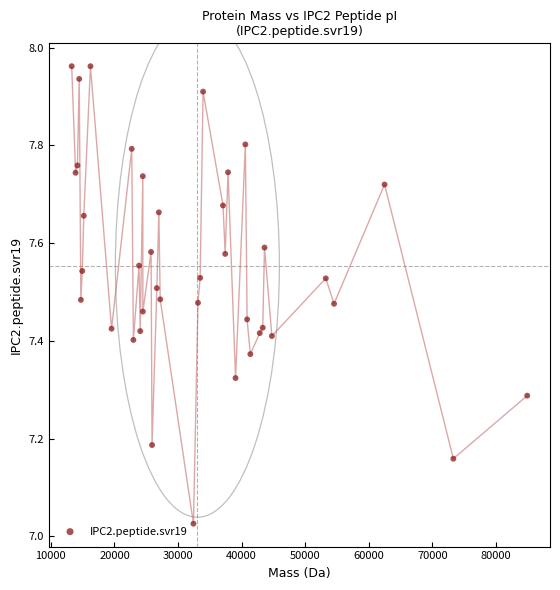

What is the range of Y values (max minus min)?

0.9